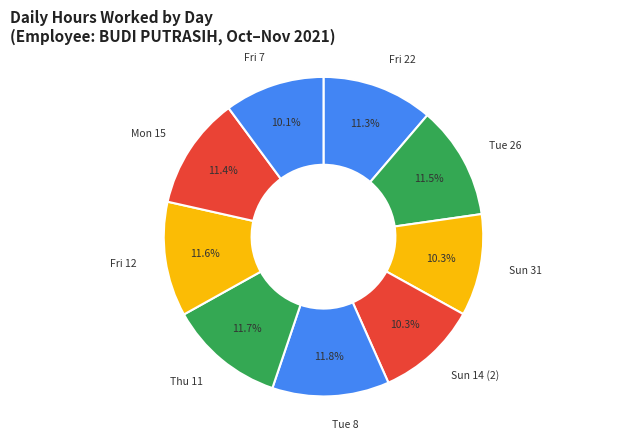

Which has a higher value, Sun 31 or Thu 11?

Thu 11